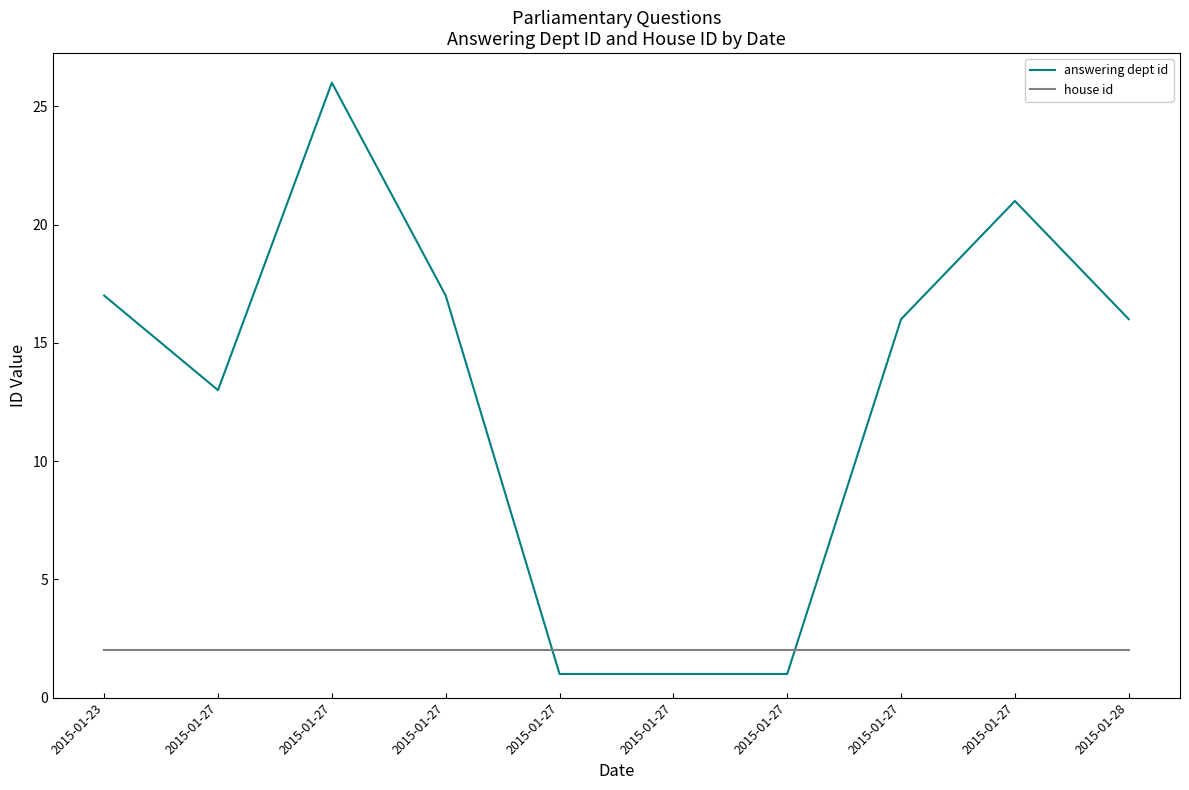

At which label does answering dept id reach its minimum?

2015-01-27